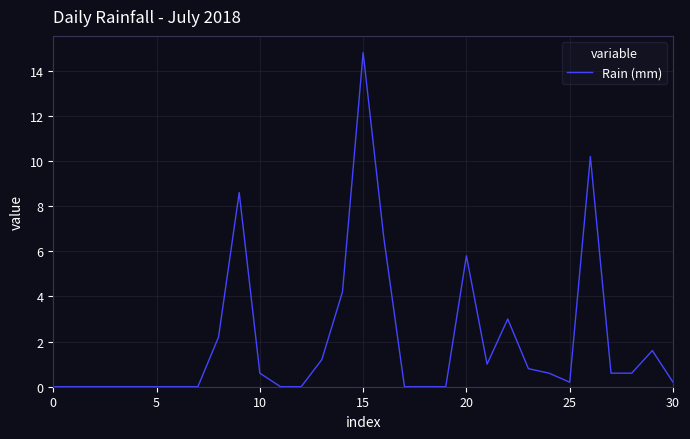

What is the maximum value shown in the chart?

14.8